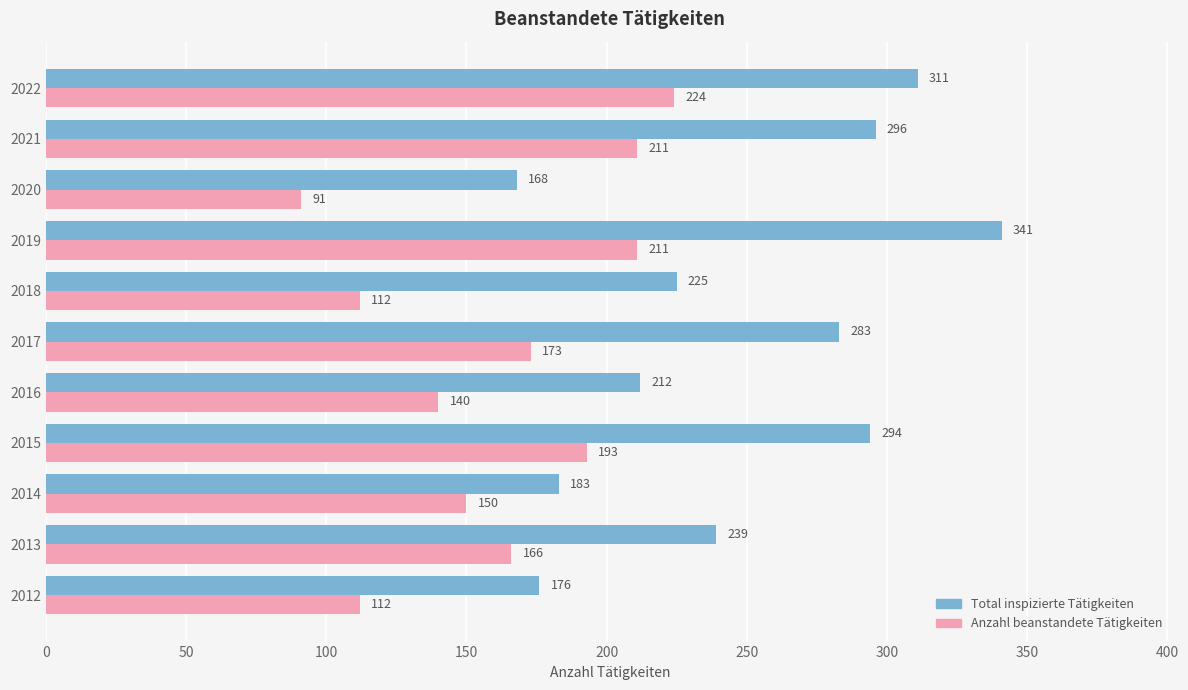

Which series has the largest total across all categories?

Total inspizierte Tätigkeiten